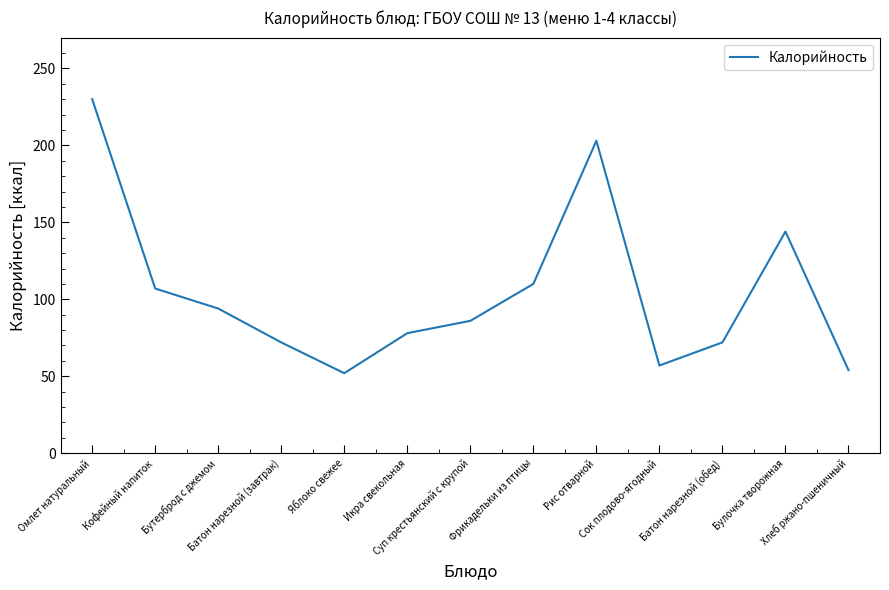

What is the greatest value displayed?

230